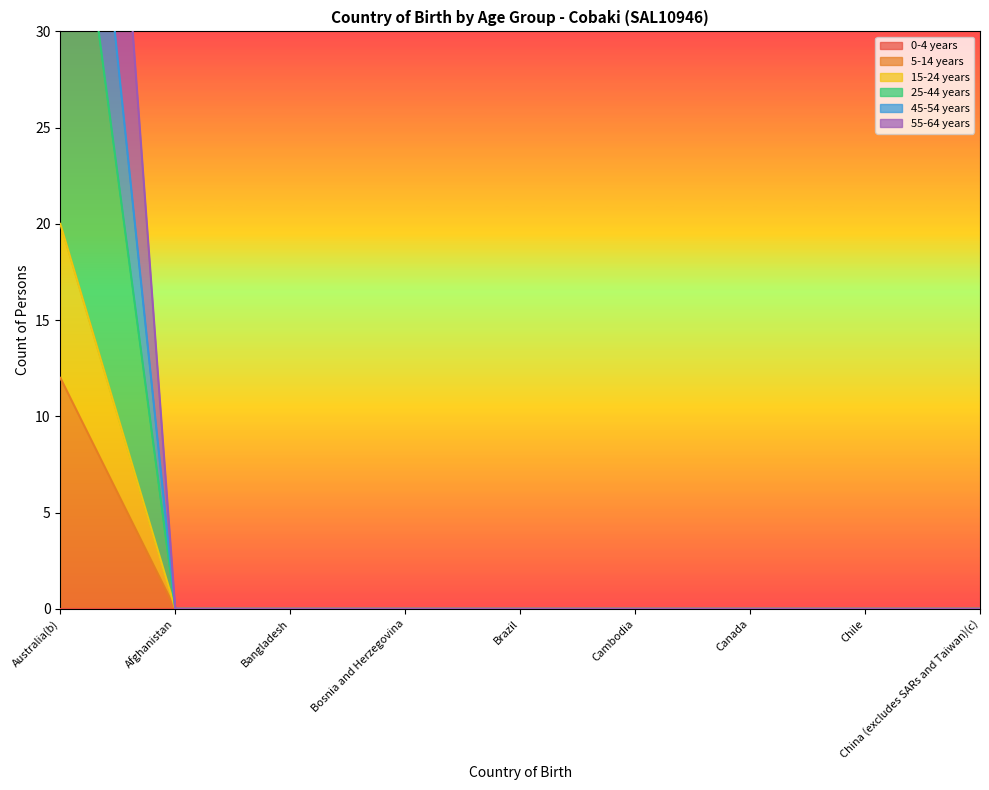

How many values in 25-44 years are above zero?

1